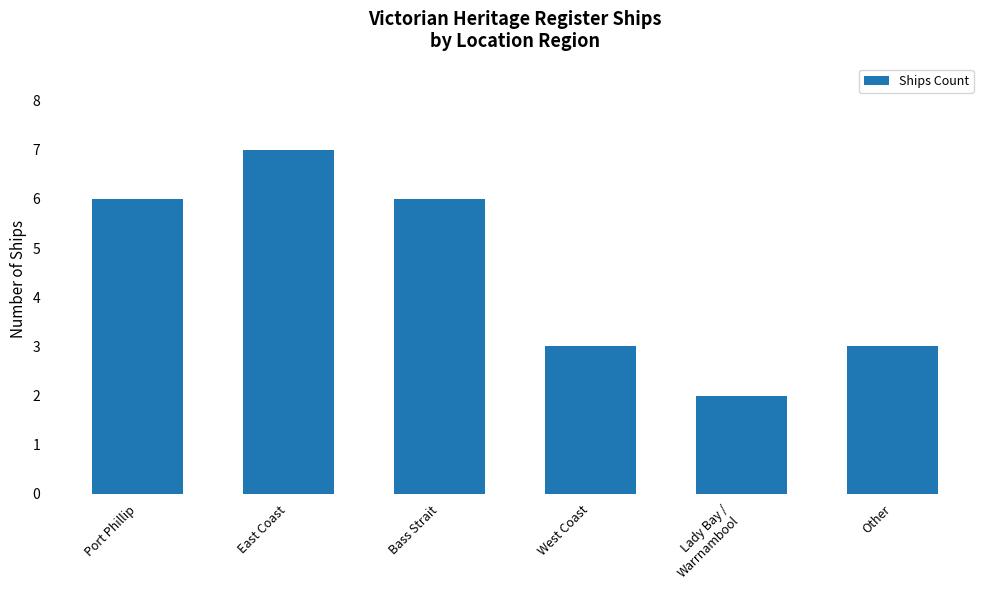

What is the label of the 3rd bar from the right?

West Coast